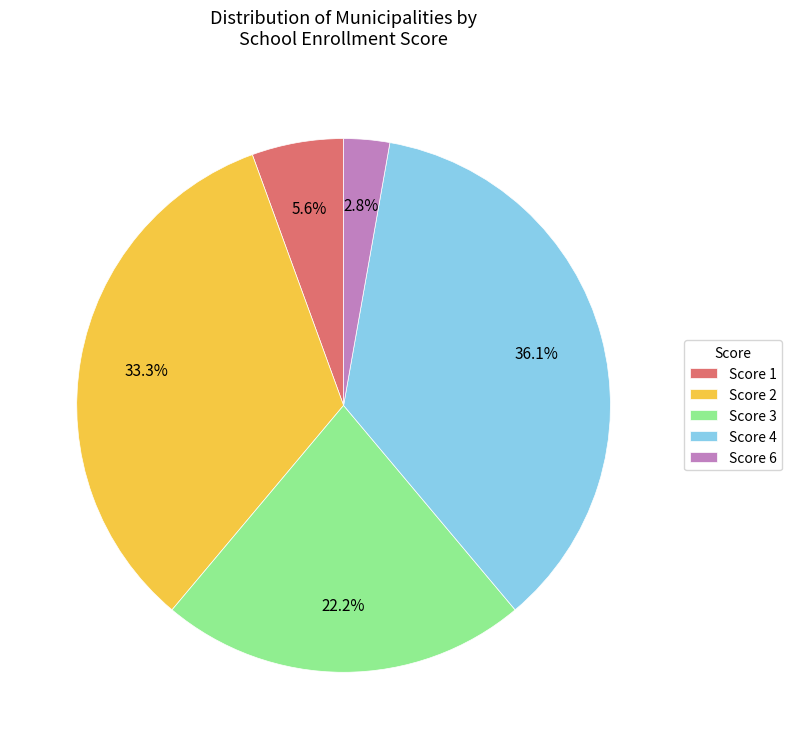

What is the total percentage of Score 4 and Score 6?

38.9%